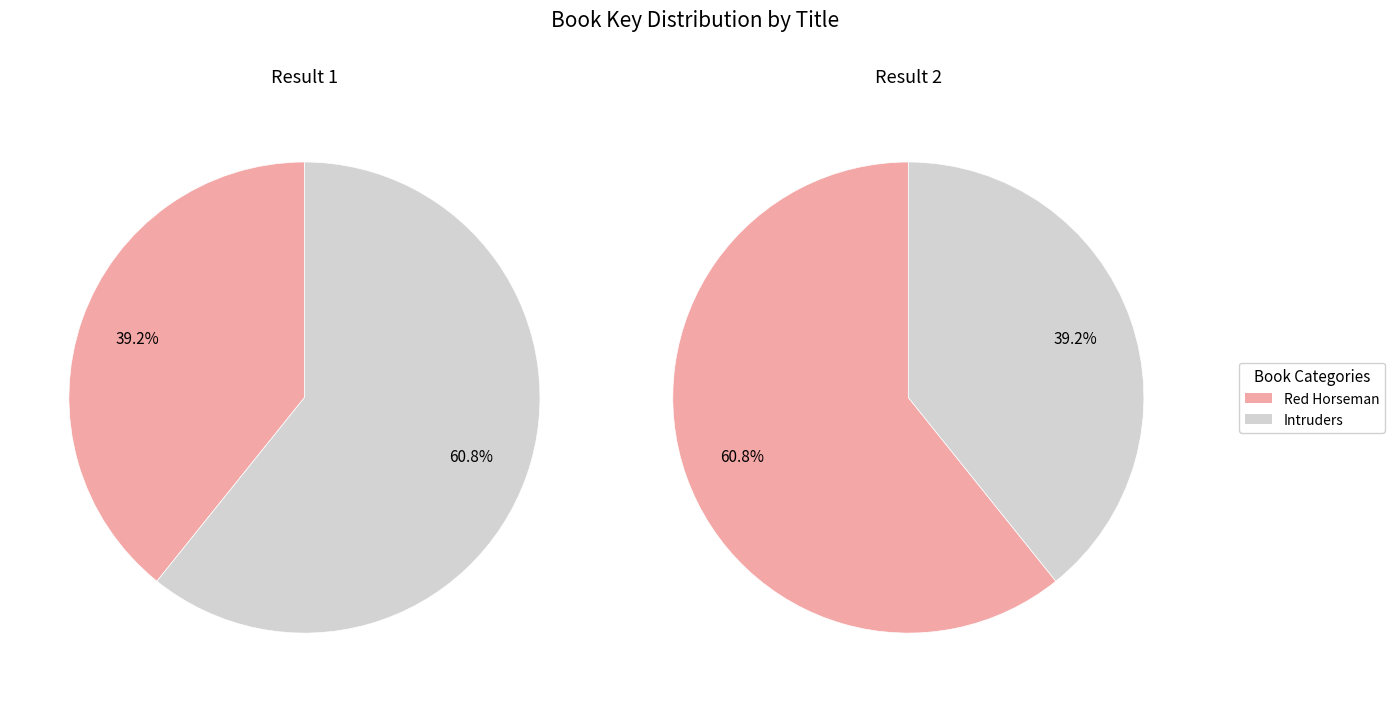

Which category has the smallest portion of the pie?

Red Horseman